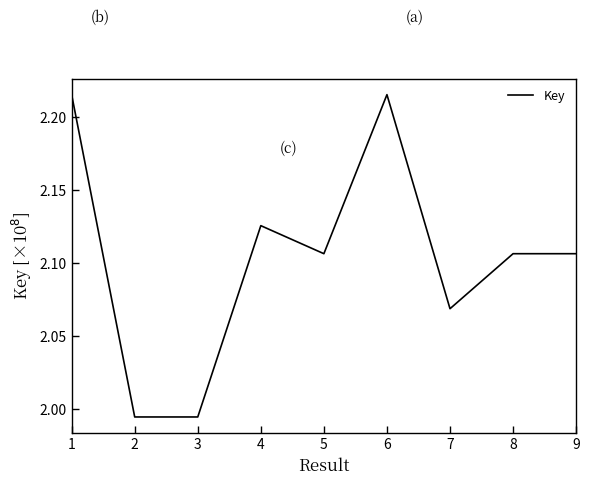

What is the difference between the second highest and second lowest values?

0.2